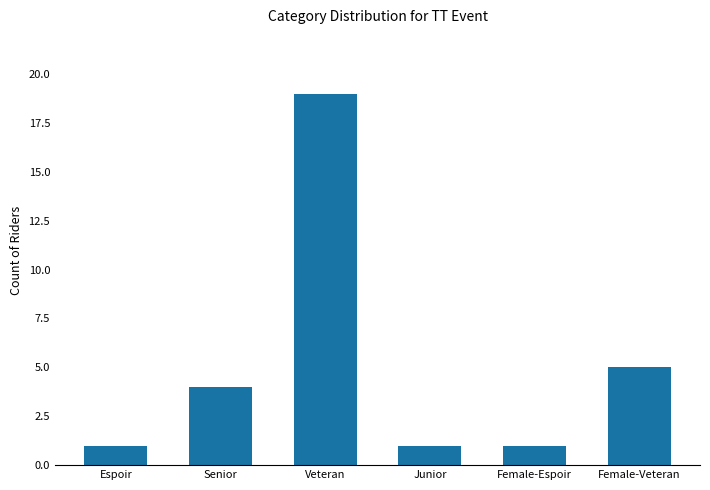

What is the difference between the maximum and second lowest values?

18